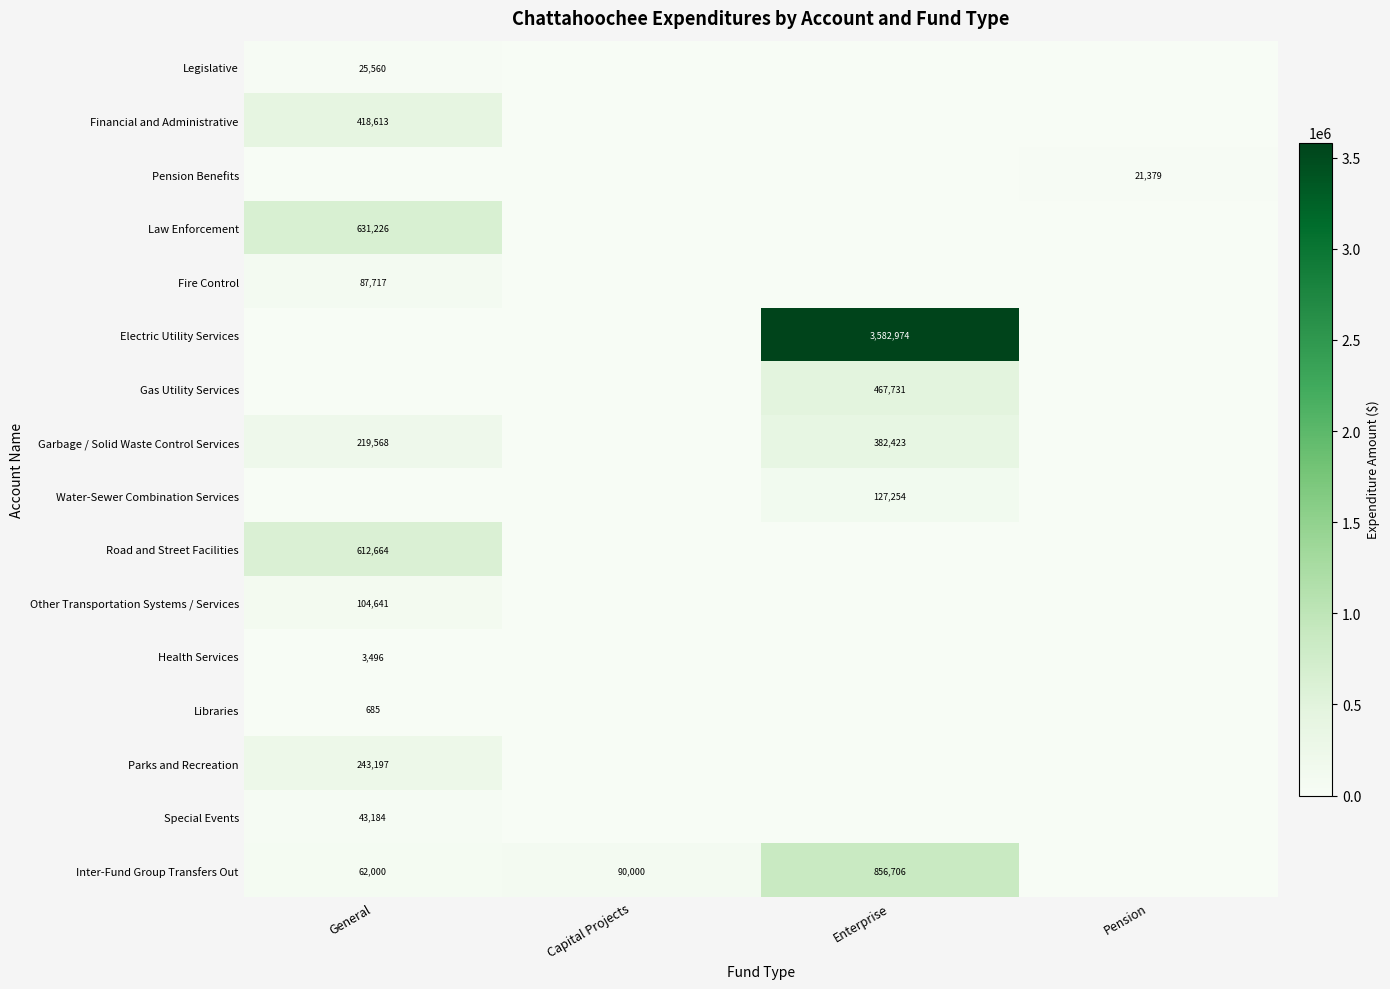

The value of Legislative at General is 25560. True or false?

True